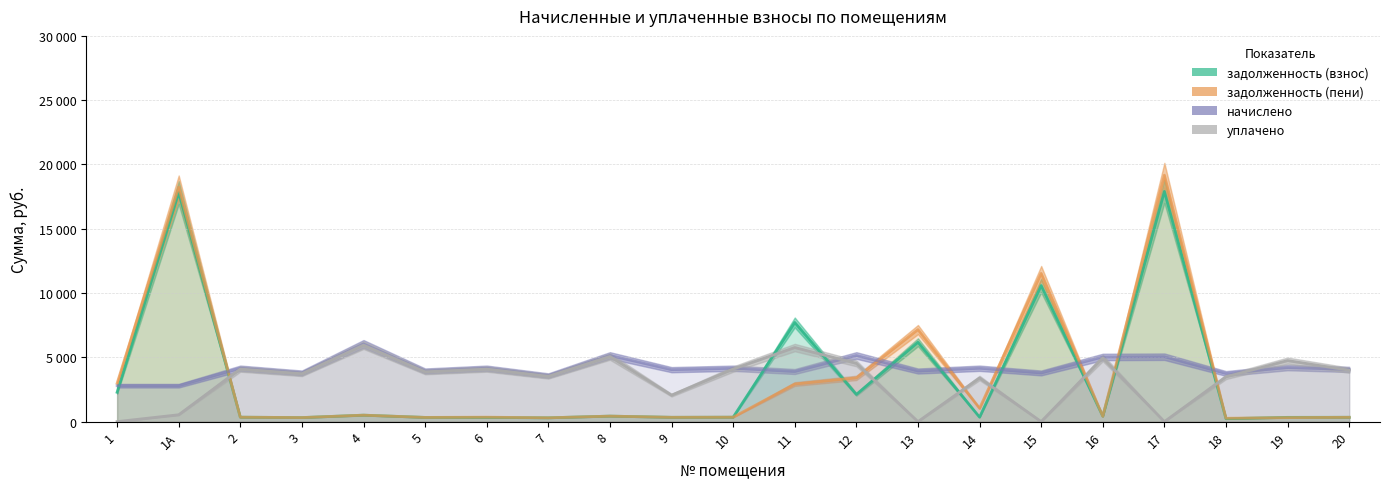

What is the approximate value of уплачено at 19?

4747.1